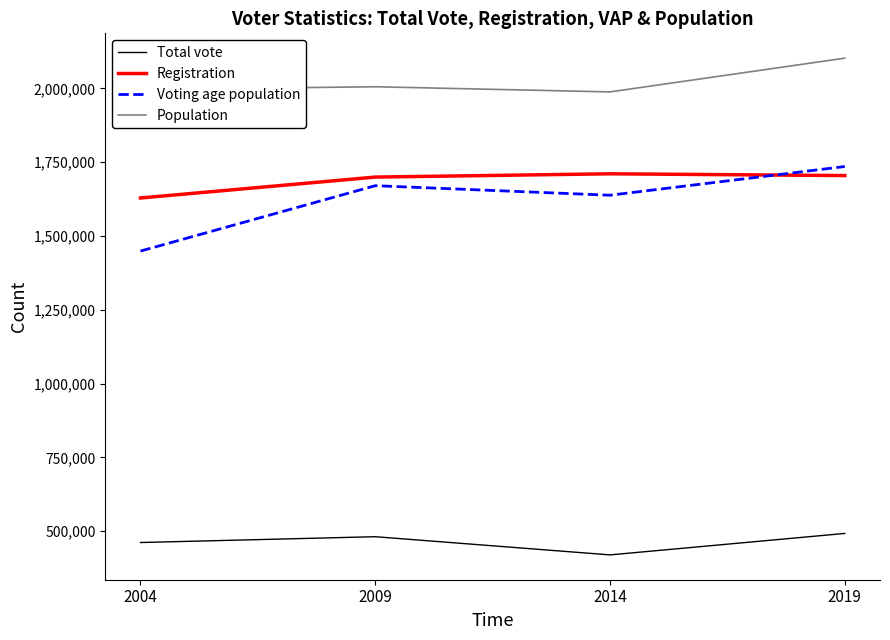

In Registration, how many points are higher than both neighbors (excluding endpoints)?

1